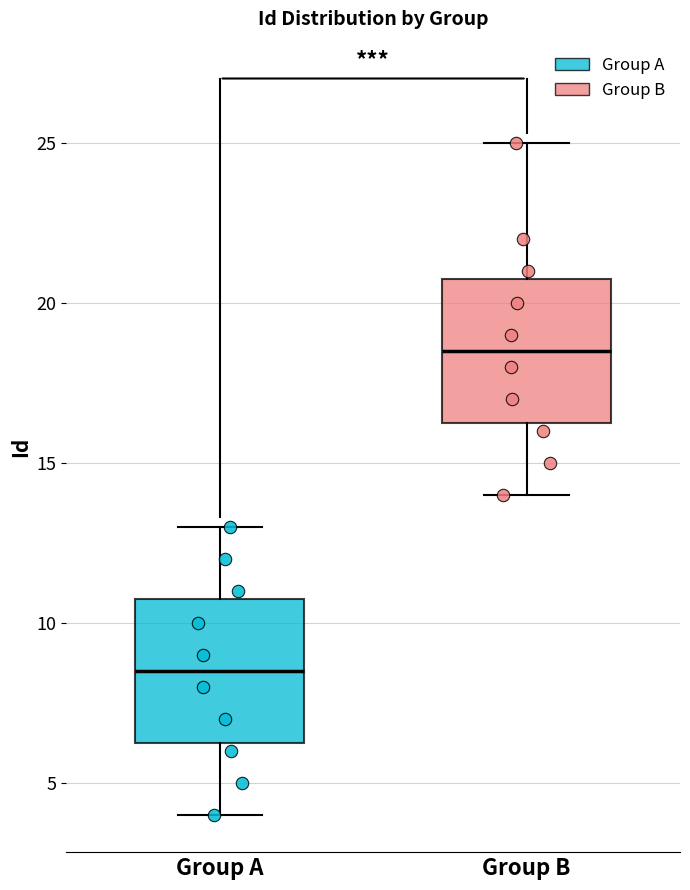

Reading left to right, read every box against the y-axis: the position of its median line, the range the box covers, and the ends of its whiskers. The values are not printed on the chart, so give them approximately, as read against the axis.

Group A: median 8.5, box 6.5 to 11.0, whiskers 4.0 to 13.0
Group B: median 18.5, box 16.5 to 21.0, whiskers 14.0 to 25.0